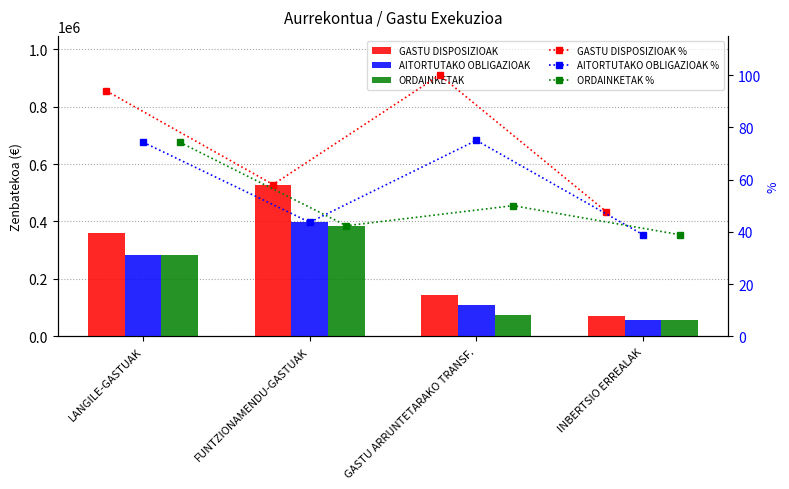

What is the difference between the maximum and minimum values in the ORDAINKETAK series?

327352.0